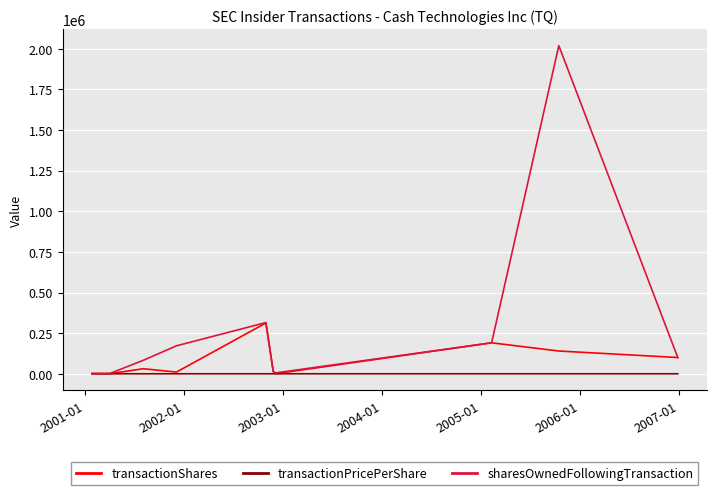

Which series has the largest total across all categories?

sharesOwnedFollowingTransaction